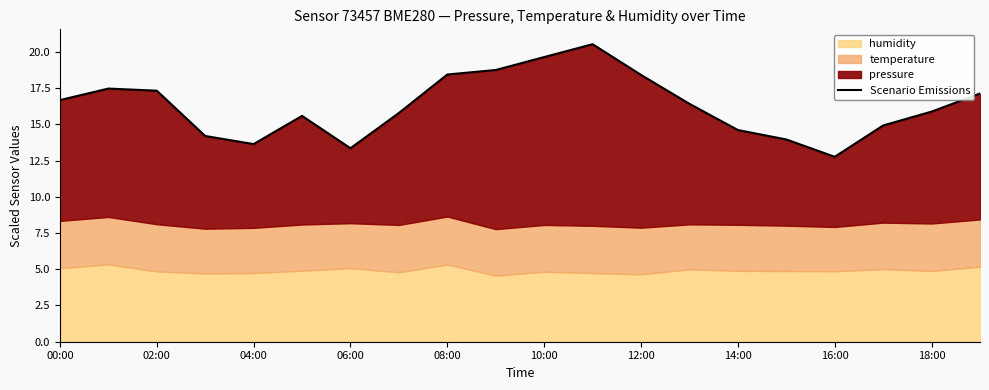

What is the average value?

16.3